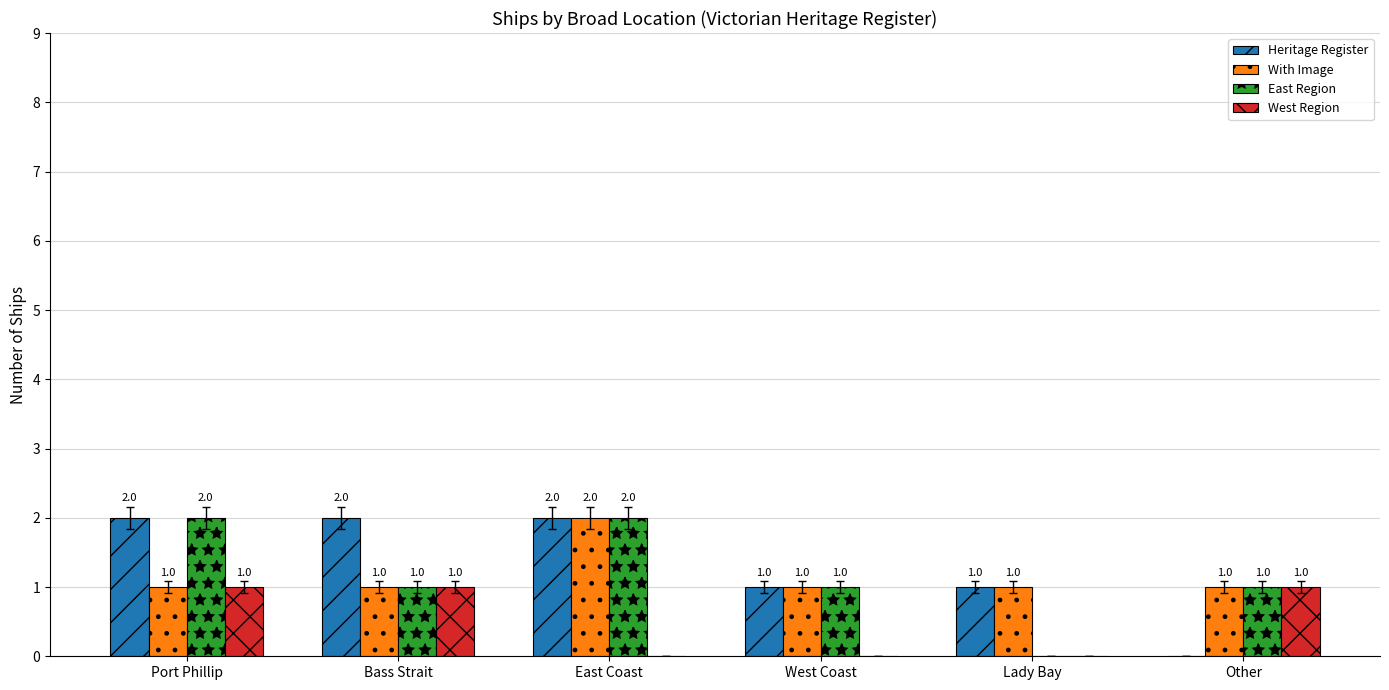

How many groups of bars are there?

6